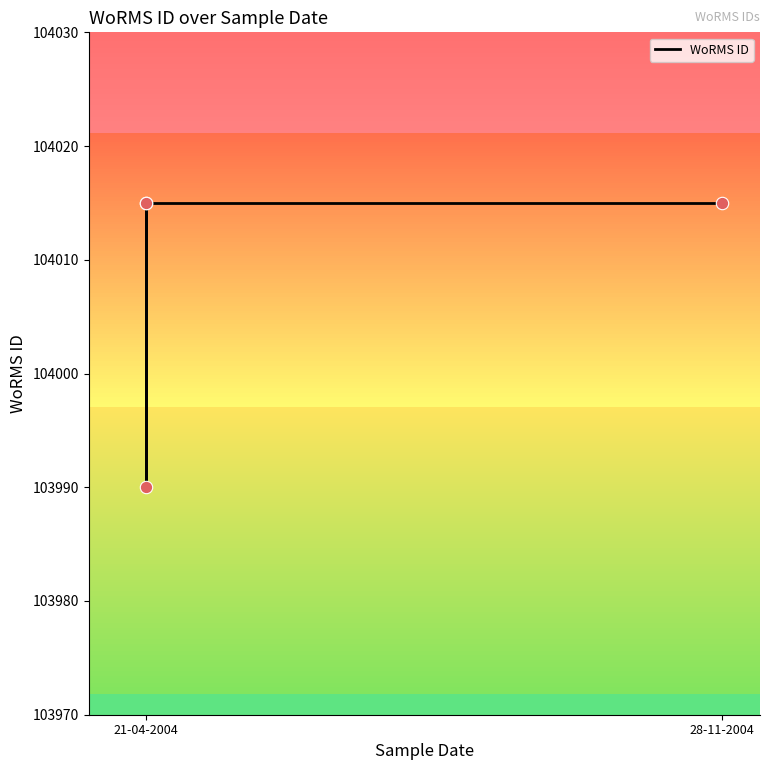

Between 2 and 28-11-2004, which is larger?

28-11-2004